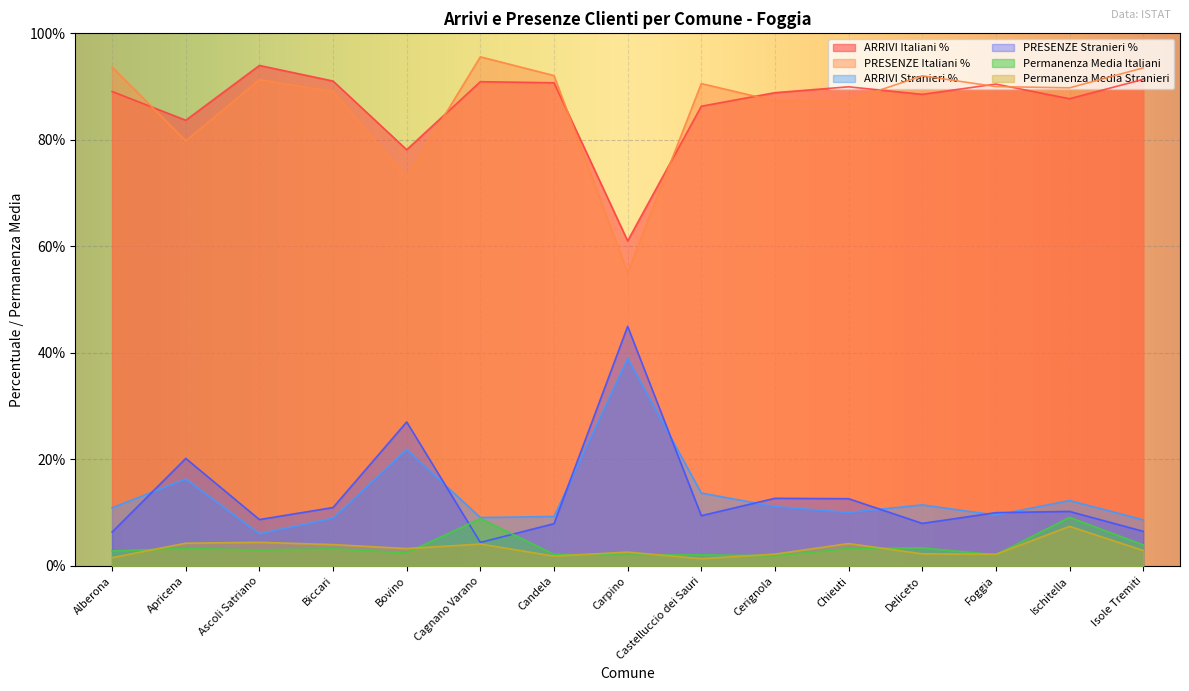

What is the maximum value shown in the chart?

95.6